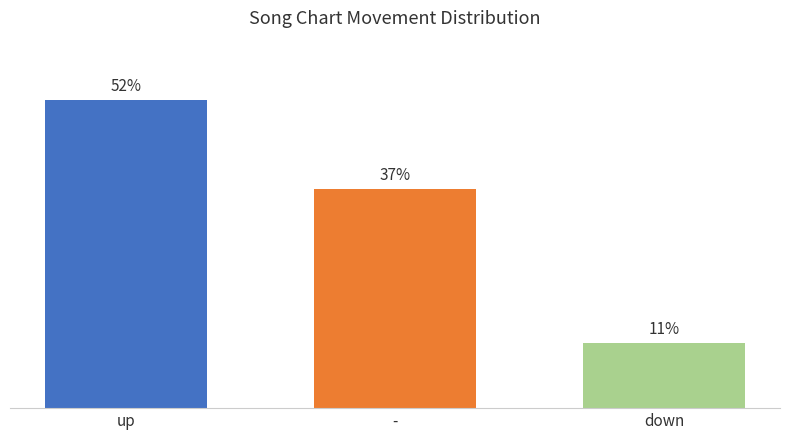

Does the chart contain stacked bars?

No